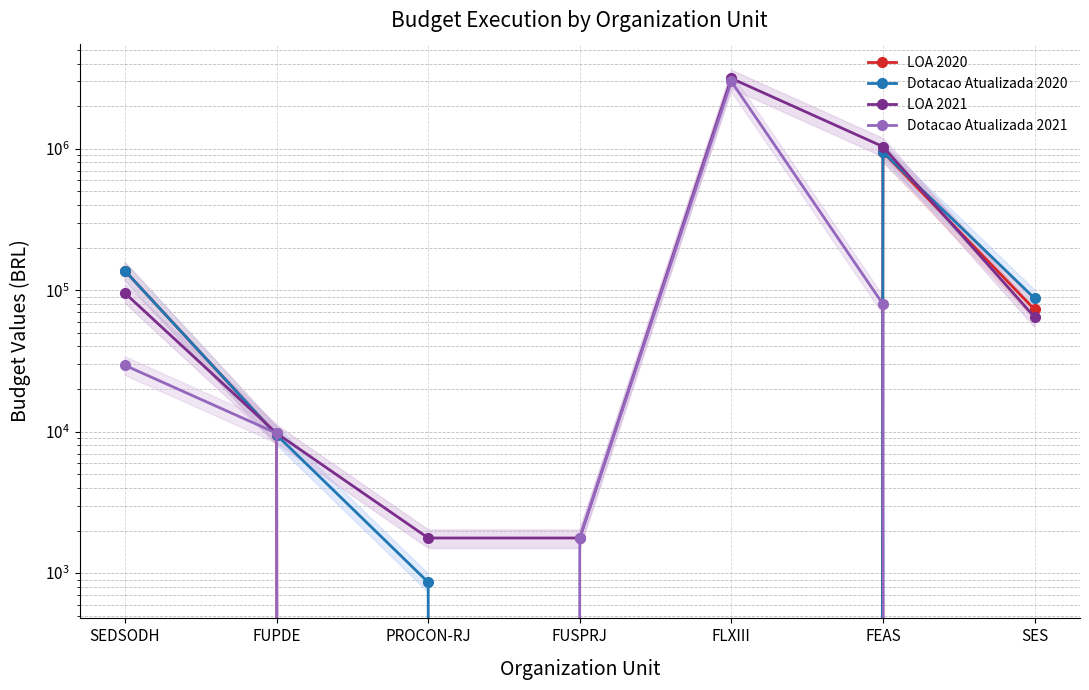

Rank the categories by Dotacao Atualizada 2020 value from highest to lowest.

FEAS, SEDSODH, SES, FUPDE, PROCON-RJ, FUSPRJ, FLXIII